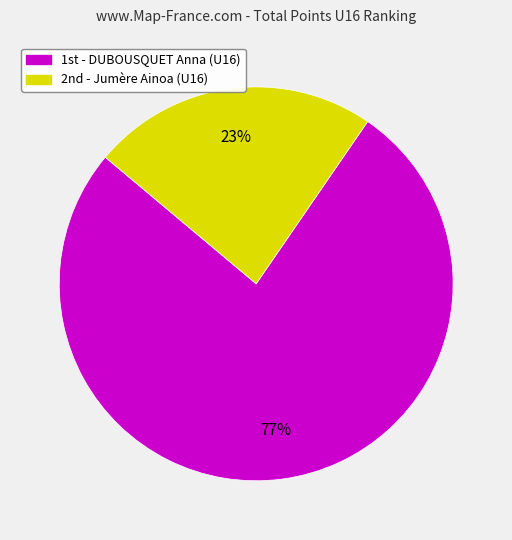

Rank the categories by value from highest to lowest.

1st - DUBOUSQUET Anna (U16), 2nd - Jumère Ainoa (U16)